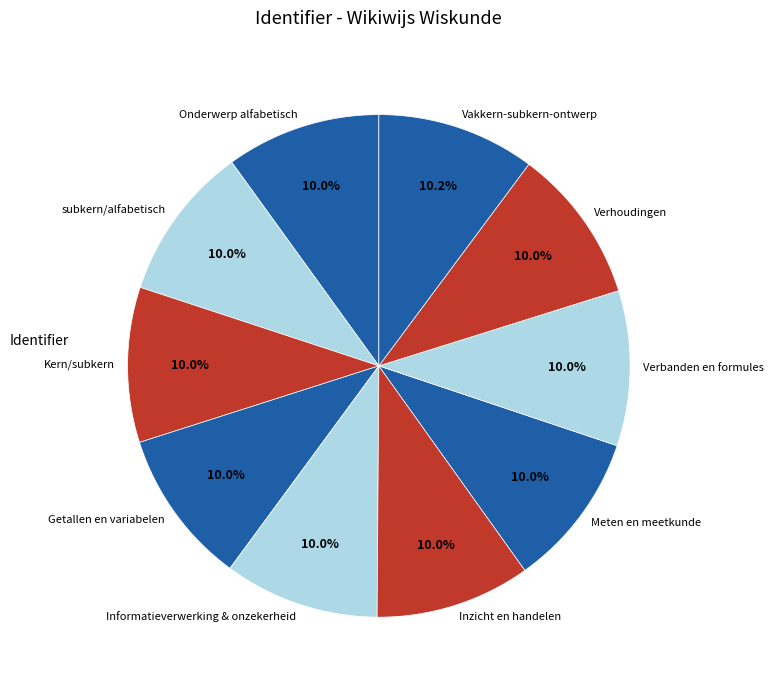

Do Inzicht en handelen and Informatieverwerking & onzekerheid together represent more than half of the pie?

No